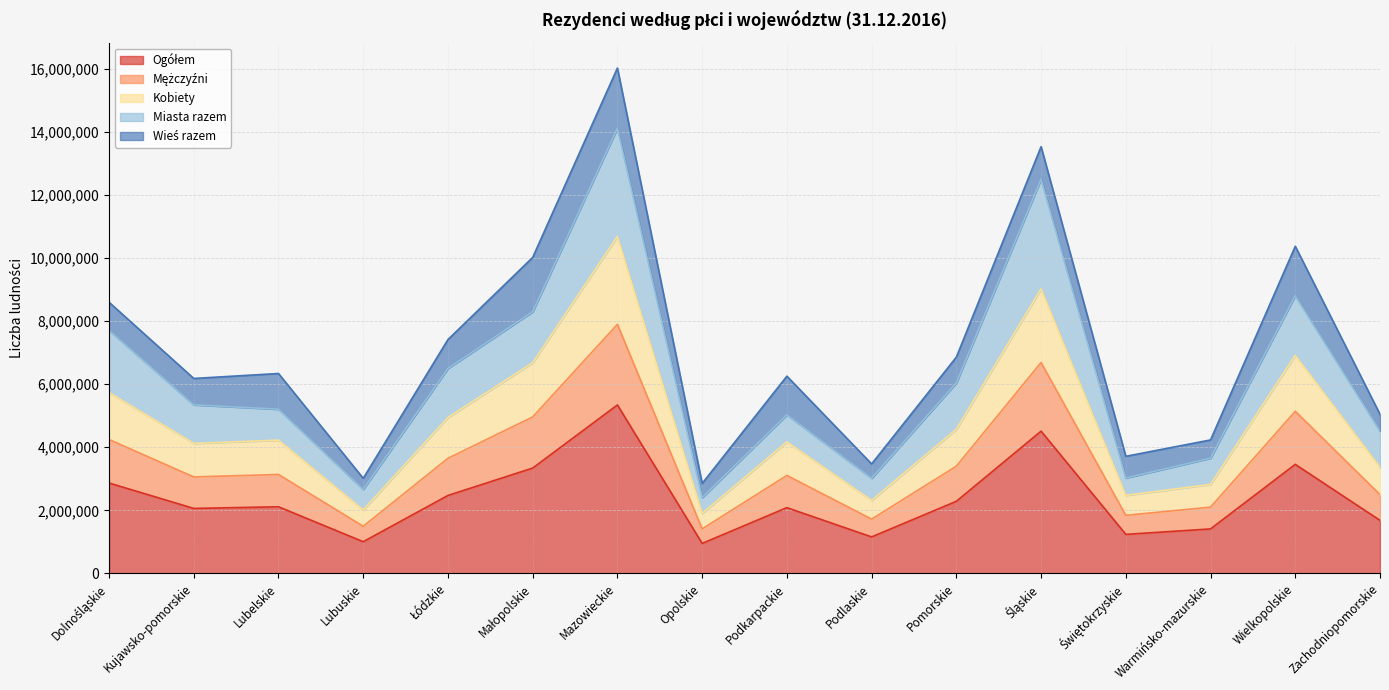

Where is Mężczyźni nearest to the value 4654721?

Małopolskie